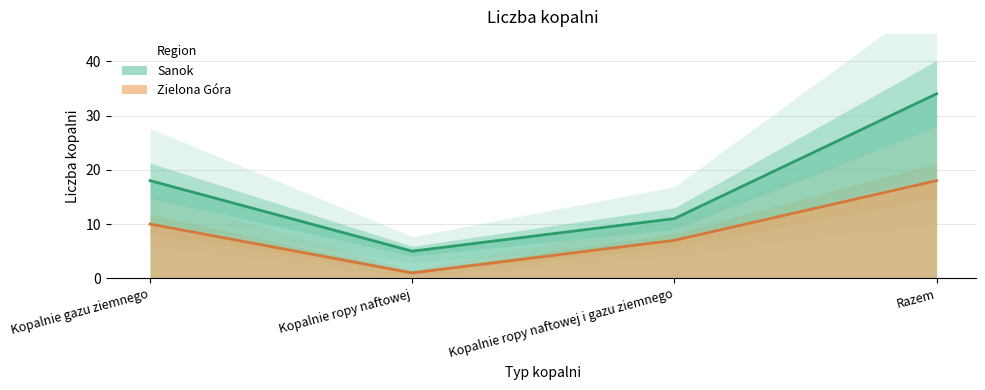

What is the difference between the second highest and minimum values in the Zielona Góra series?

9